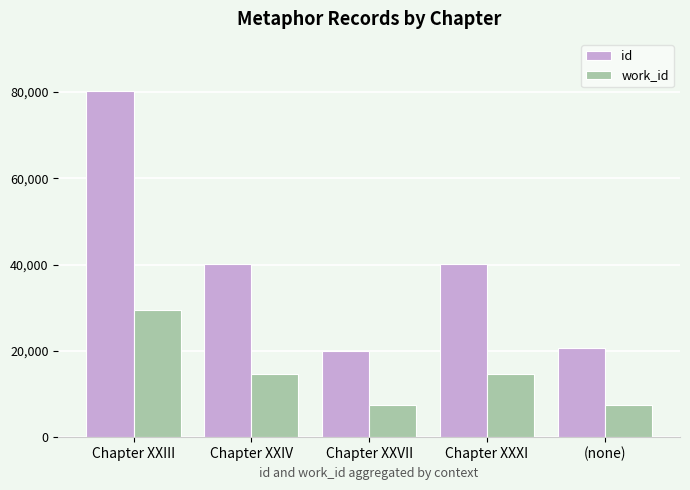

Which series has the widest spread of values?

id